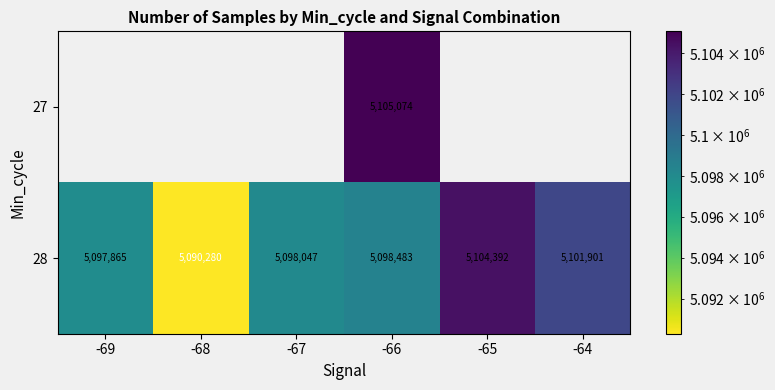

List the labels in order of 28 value, largest first.

-65, -64, -66, -67, -69, -68